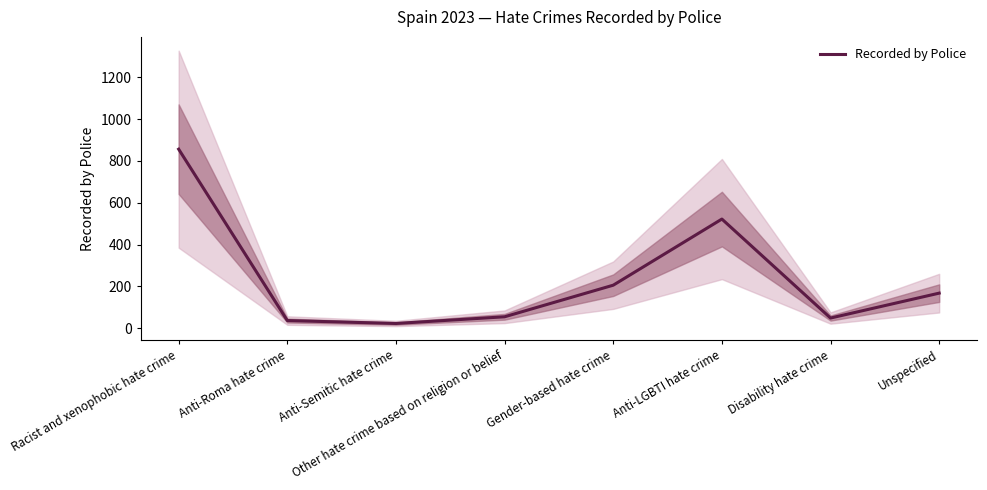

At which category does the chart reach its peak across all series?

Racist and xenophobic hate crime